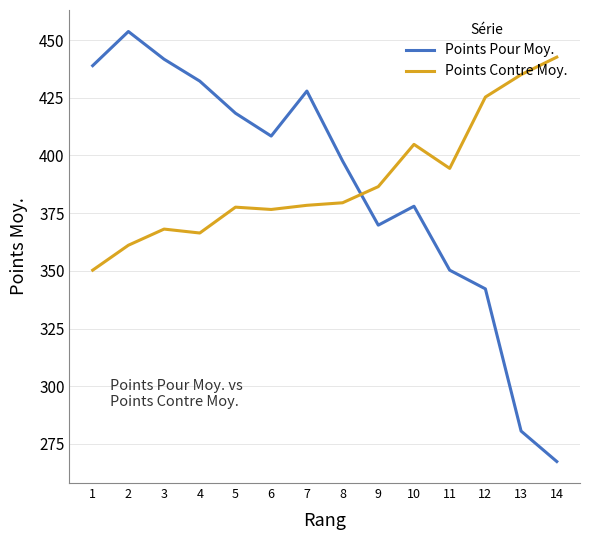

Which category has the highest value in the Points Contre Moy. series?

14